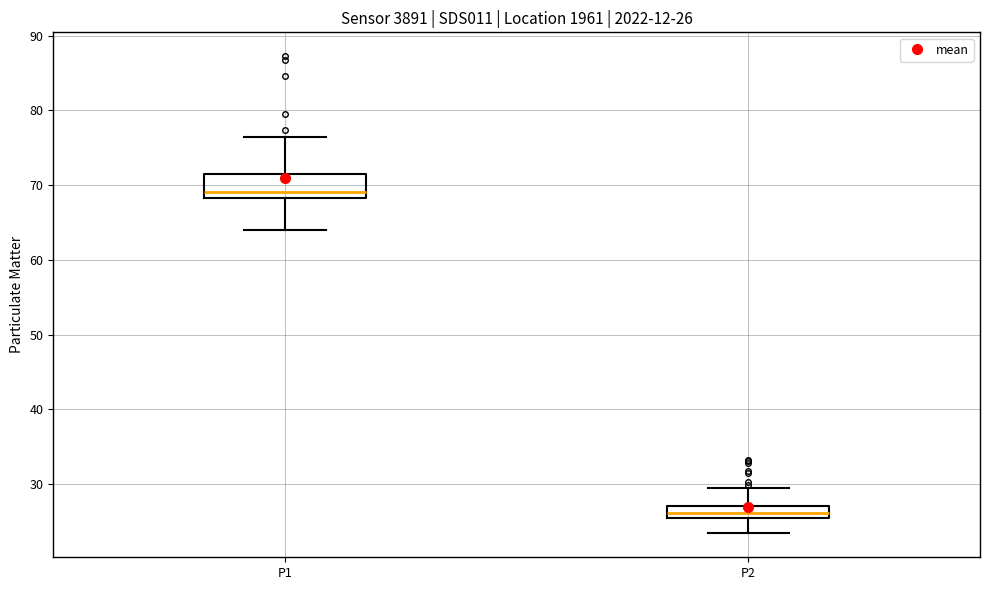

Which box's median line is the highest?

P1